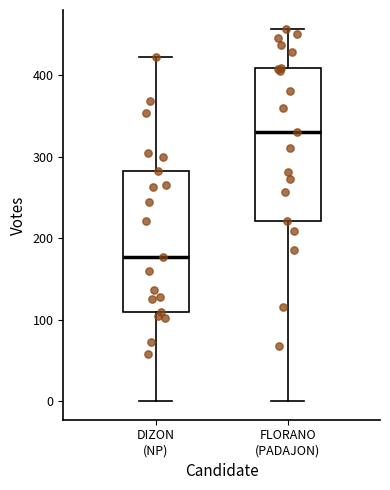

Reading left to right, read every box against the y-axis: the position of its median line, the range the box covers, and the ends of its whiskers. The values are not printed on the chart, so give them approximately, as read against the axis.

DIZON (NP): median 180, box 110 to 280, whiskers 0 to 420
FLORANO (PADAJON): median 330, box 220 to 410, whiskers 0 to 460